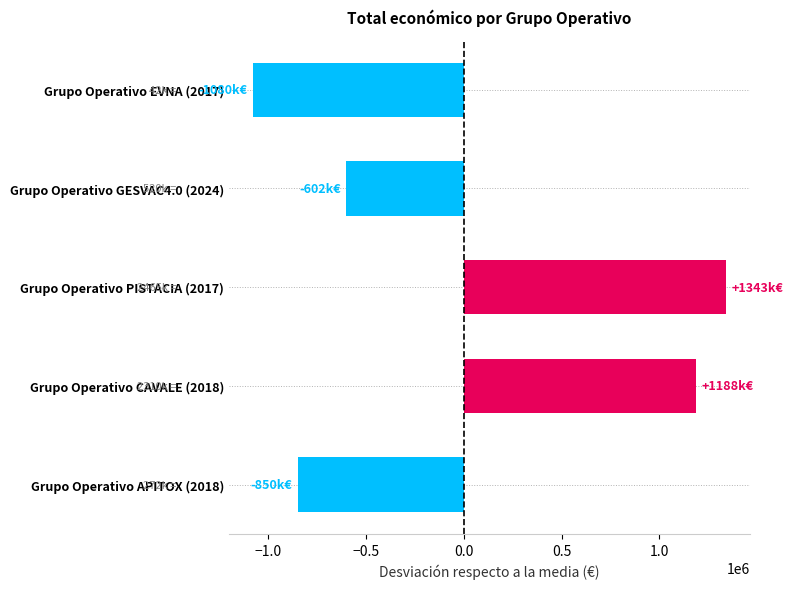

How many data points are less than -601594?

3